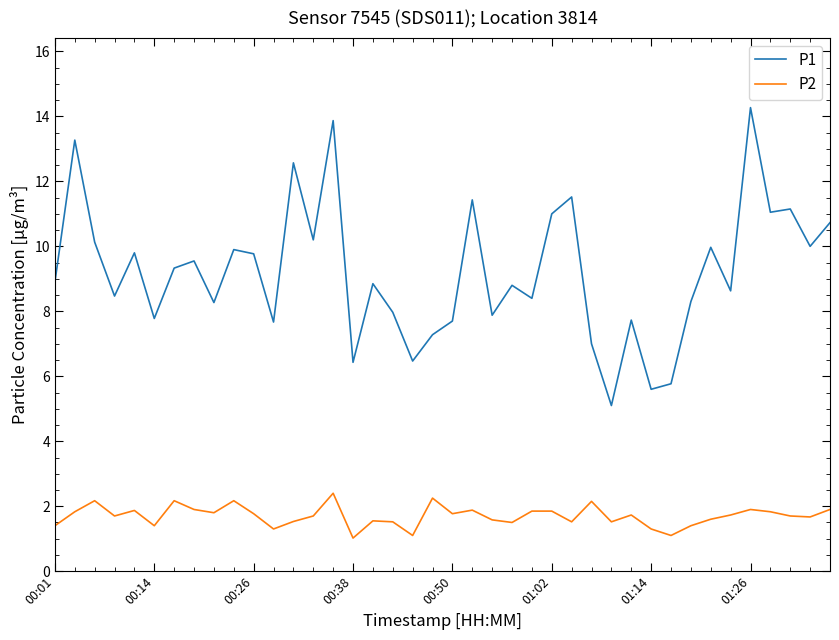

What is the maximum value shown in the chart?

14.3